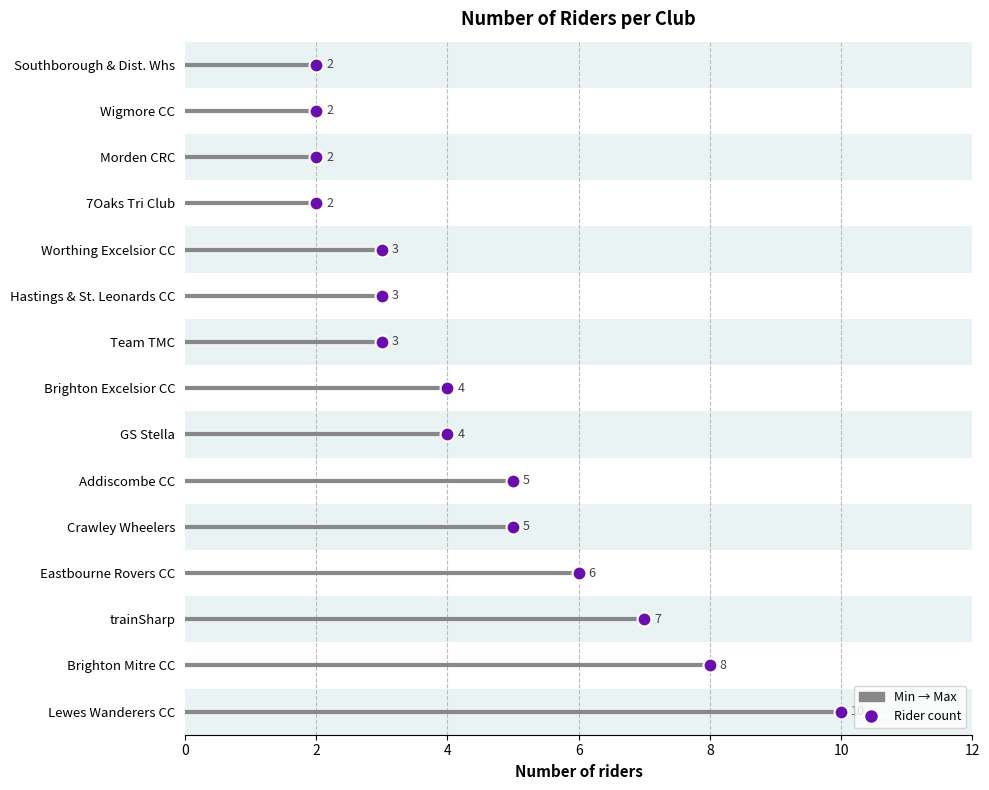

Which category has the highest value across all series?

Lewes Wanderers CC